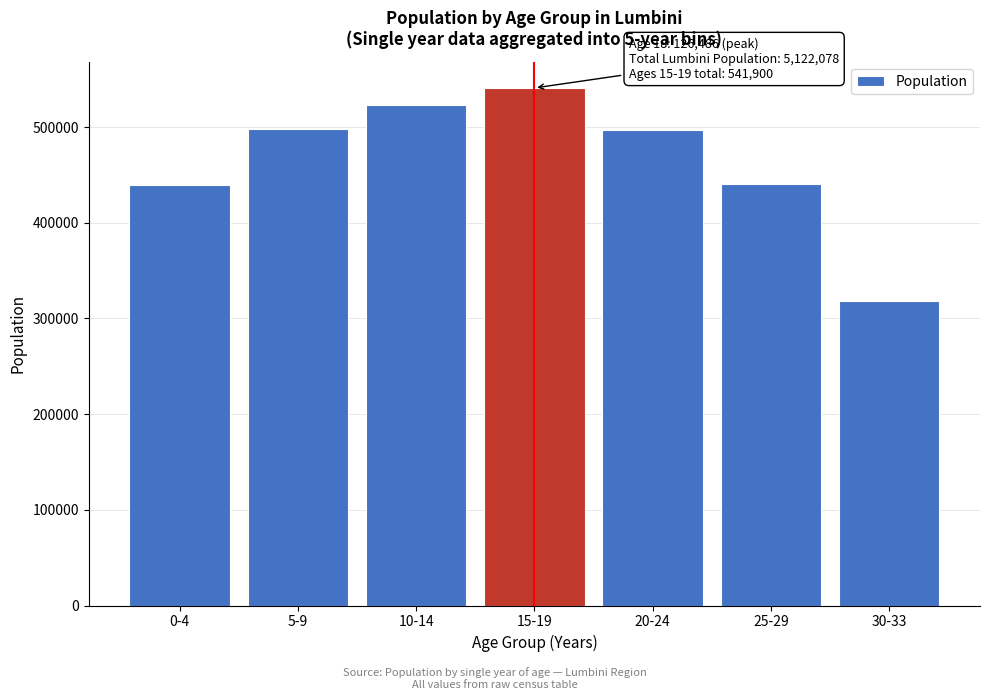

What is the approximate value at 0-4, to the nearest 100?

439800